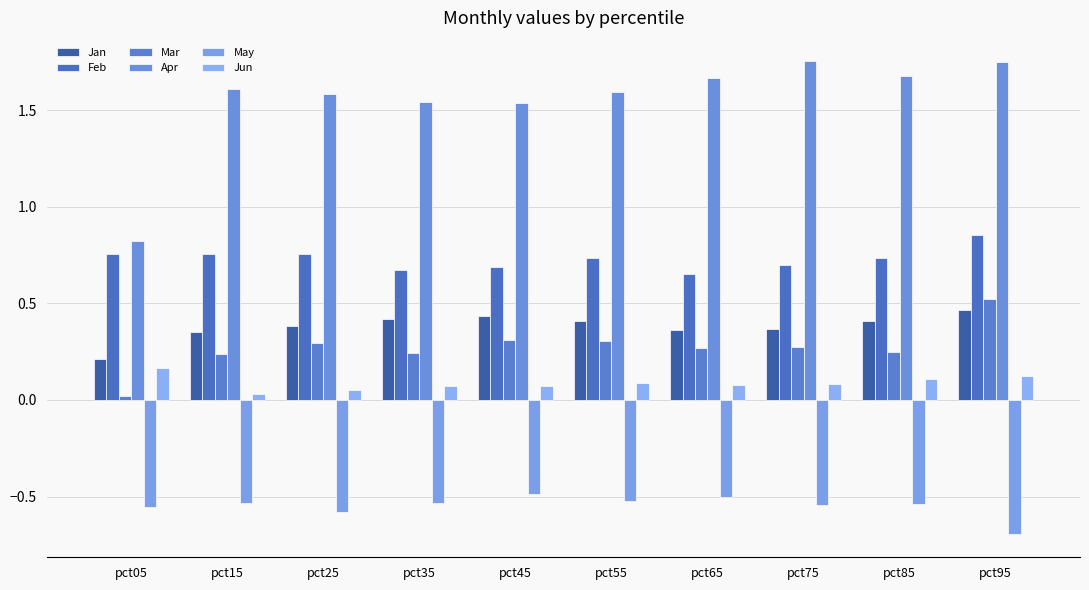

What is the sum of all Feb values?

7.3